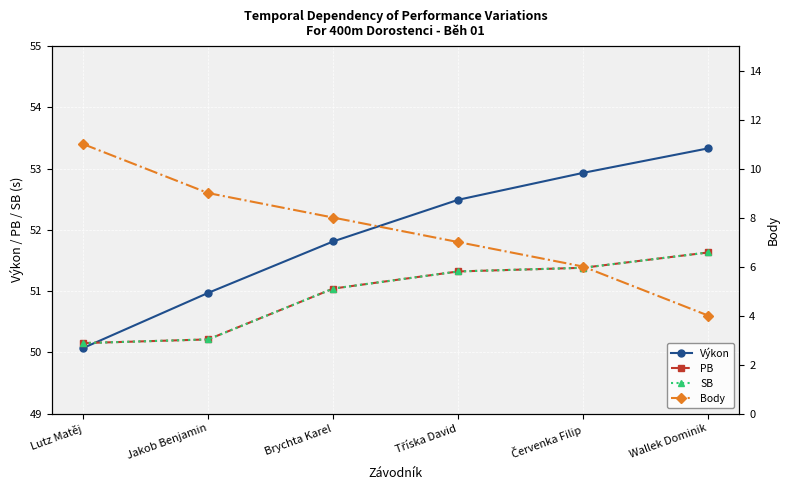

True or false: Body and PB cross at least once.

False